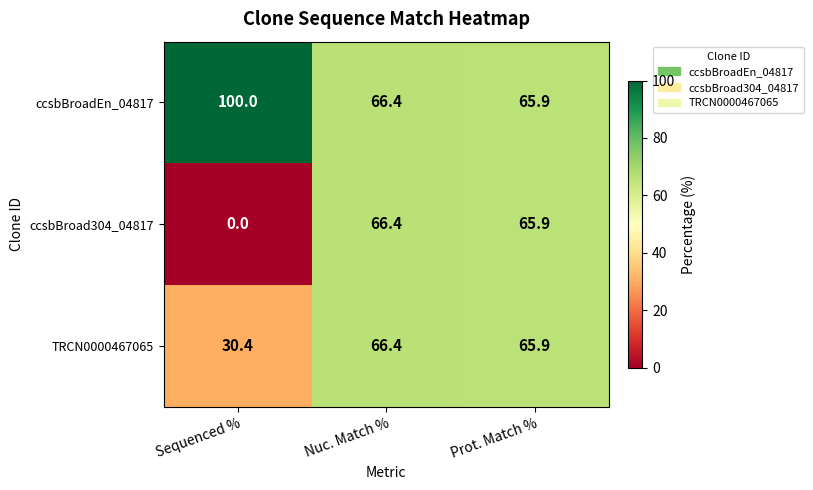

At which category does the chart reach its peak across all series?

Sequenced %